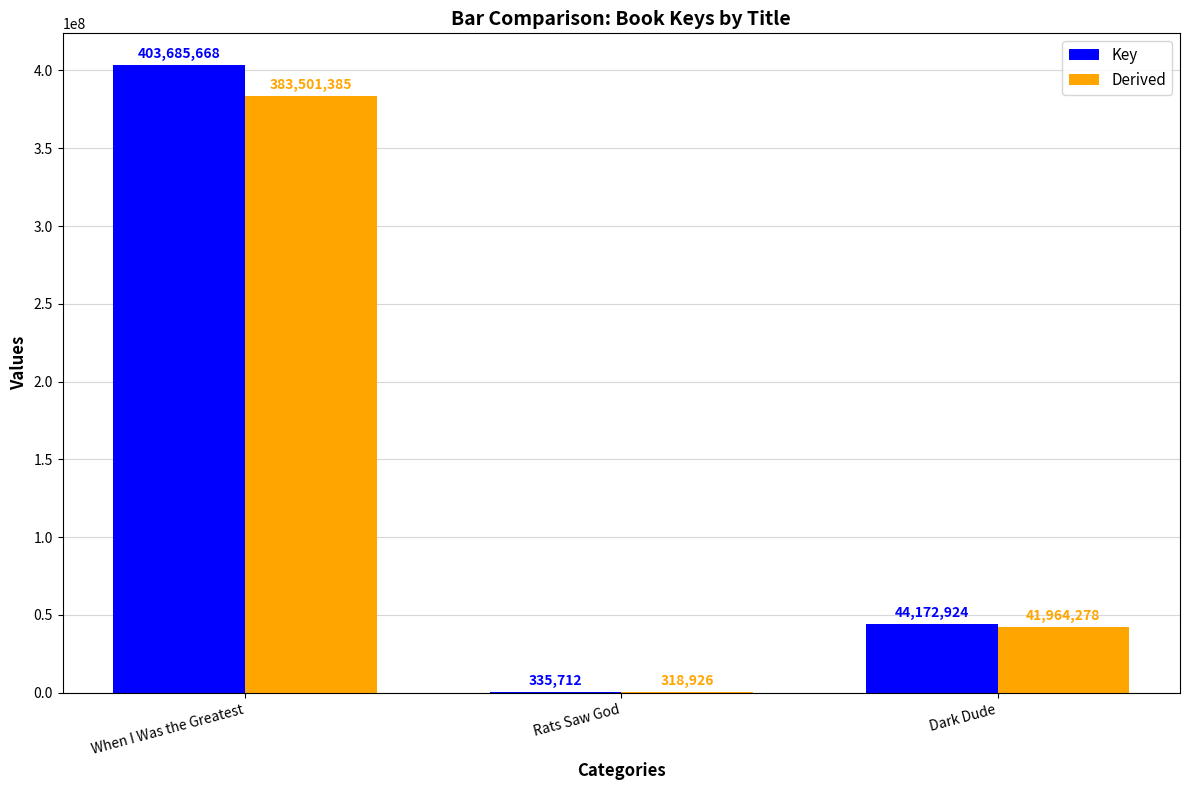

Count the Key values in the range 335712 to 403685668.

3